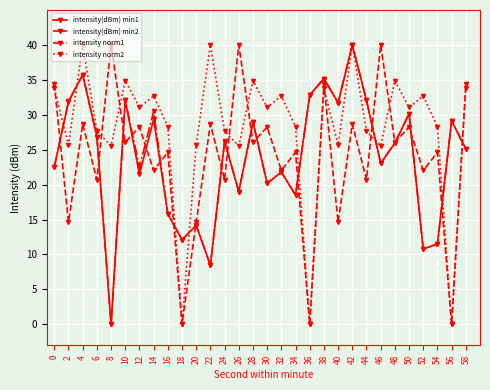

What is the value of the intensity norm1 point at the 28th from the left?

11.5